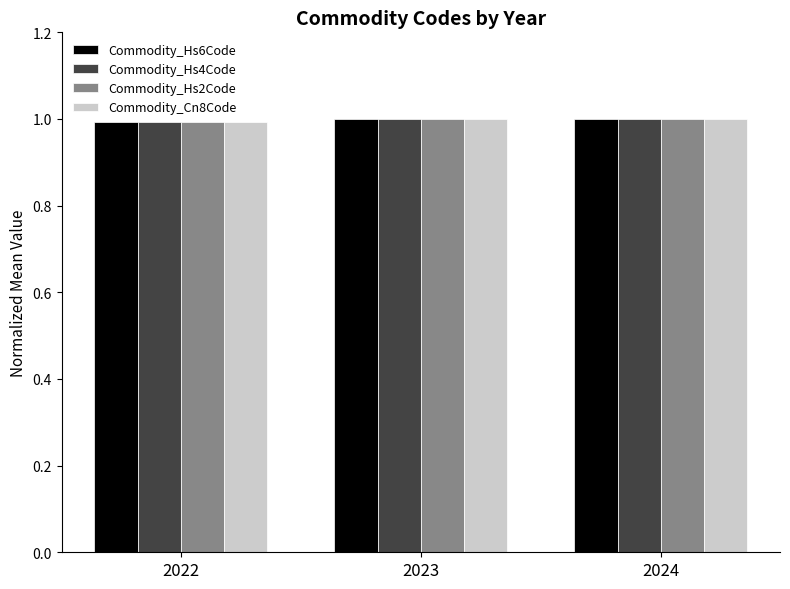

The value of Commodity_Cn8Code at 2022 is 1.0. True or false?

True